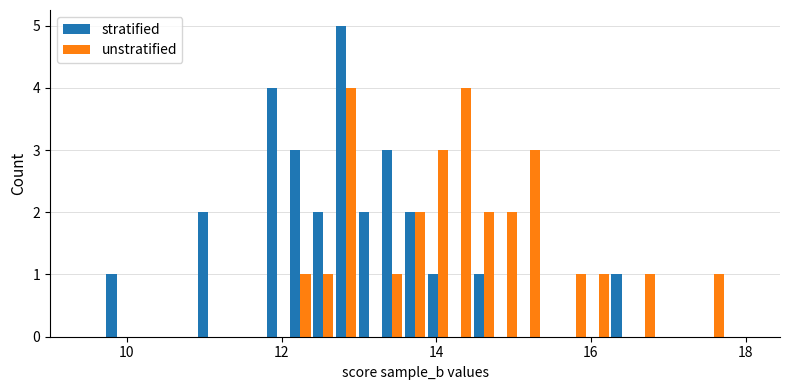

What is the sum of all unstratified values?

27